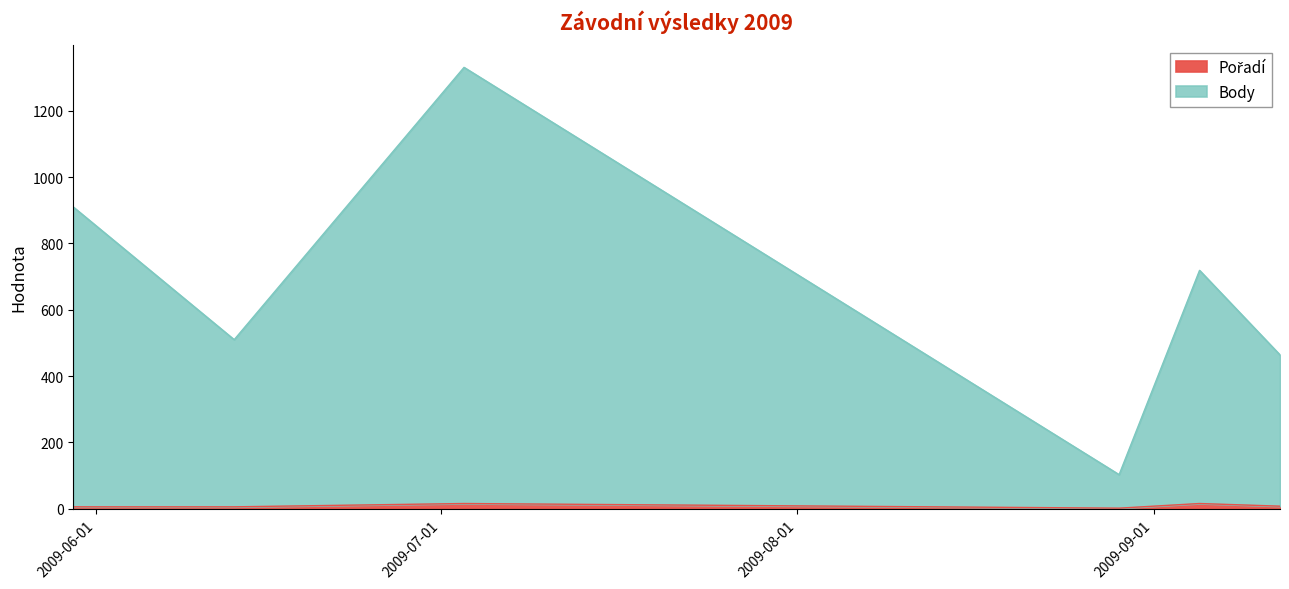

What is the total value across all series at 2009-06-13?

516